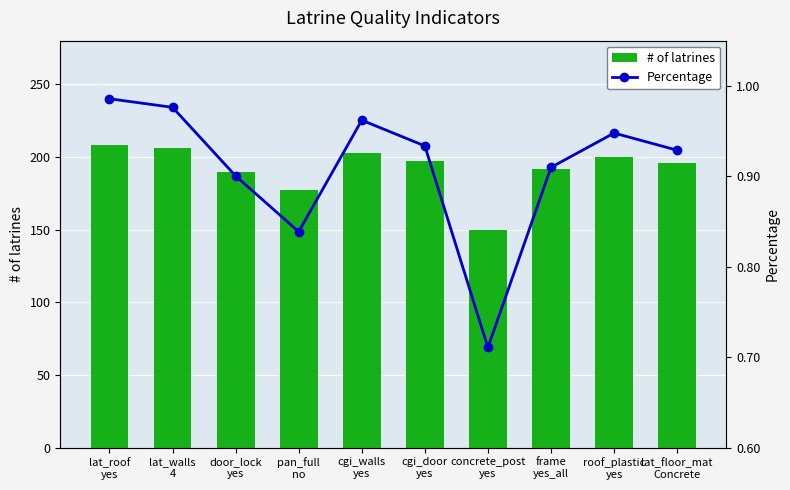

Reading right to left, what are all the values shown in this chart?

# of latrines: lat_floor_mat
Concrete=196.0	roof_plastic
yes=200.0	frame
yes_all=192.0	concrete_post
yes=150.0	cgi_door
yes=197.0	cgi_walls
yes=203.0	pan_full
no=177.0	door_lock
yes=190.0	lat_walls
4=206.0	lat_roof
yes=208.0
Percentage: lat_floor_mat
Concrete=0.9	roof_plastic
yes=0.9	frame
yes_all=0.9	concrete_post
yes=0.7	cgi_door
yes=0.9	cgi_walls
yes=1.0	pan_full
no=0.8	door_lock
yes=0.9	lat_walls
4=1.0	lat_roof
yes=1.0